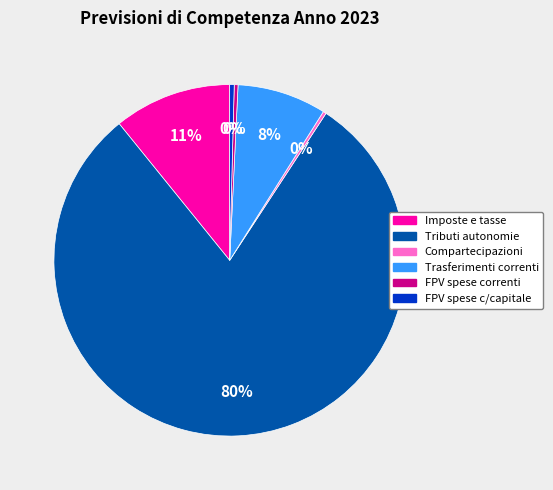

Is there any slice that represents more than half of the pie?

Yes